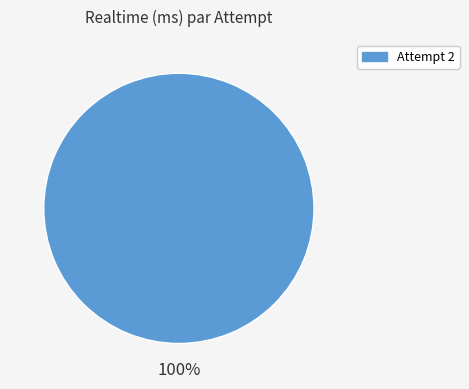

What is the majority slice?

Attempt 2